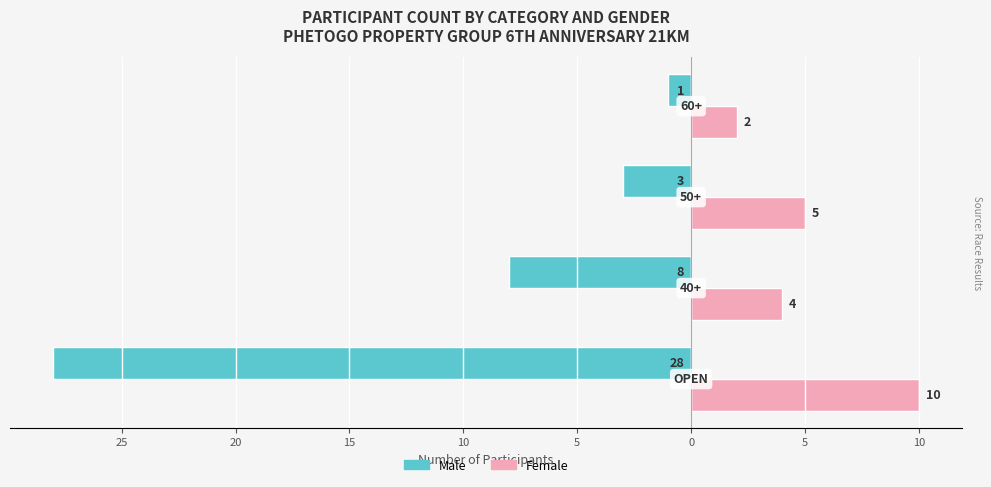

What is the value of the Male bar at the 2nd from the left?

-8